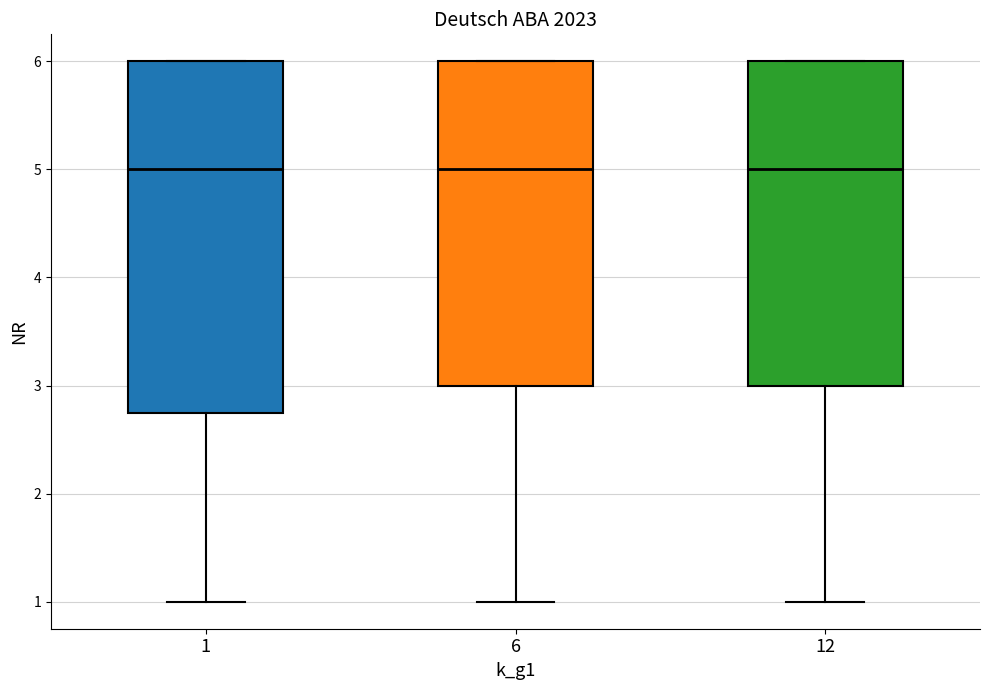

Which box is the tallest, from its lower edge to its upper edge?

1